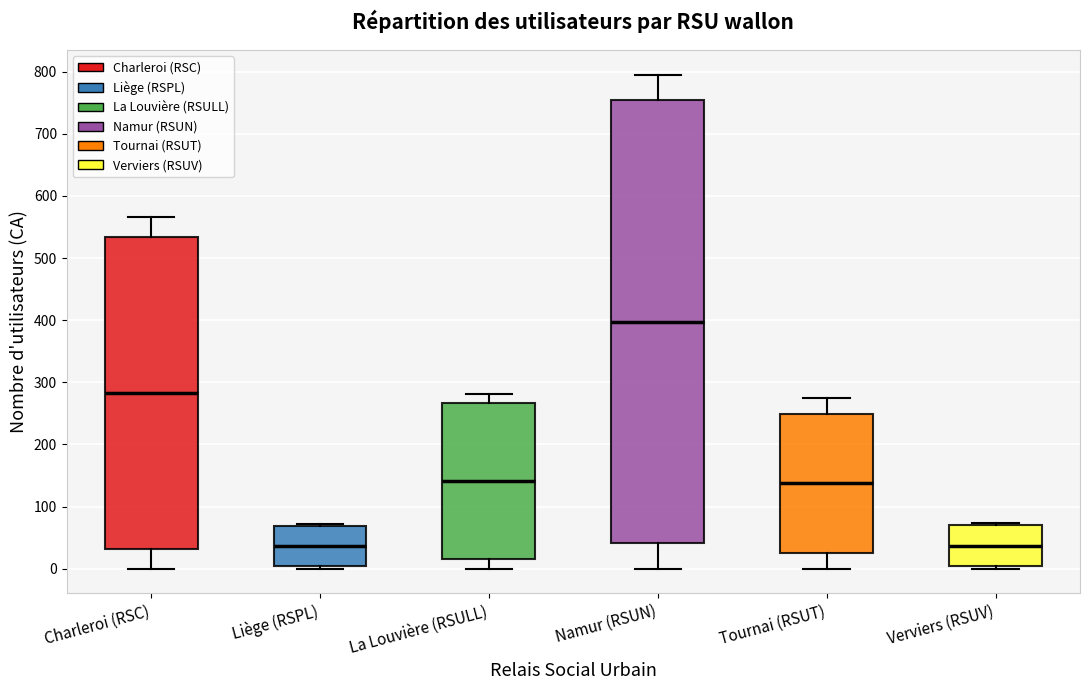

Which box is the tallest, from its lower edge to its upper edge?

Namur (RSUN)